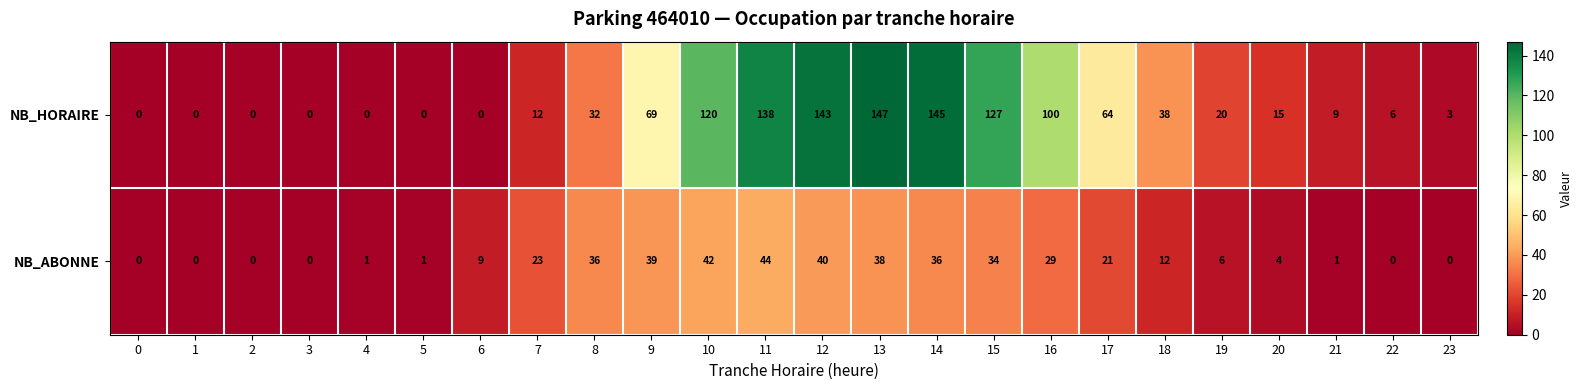

Which series has the widest spread of values?

NB_HORAIRE